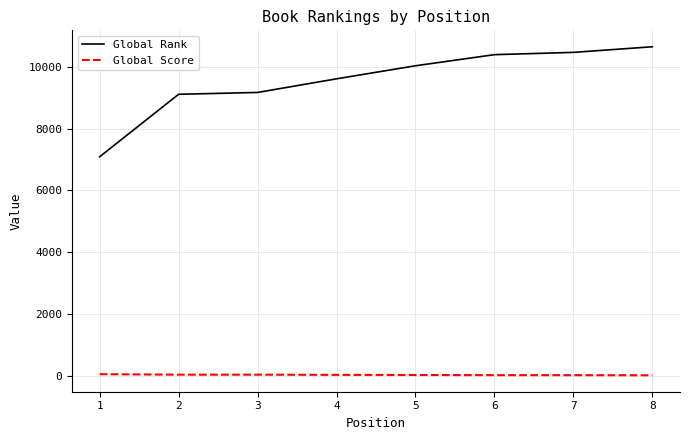

Is the value of Global Score at 8 greater than the value of Global Rank at 1?

No